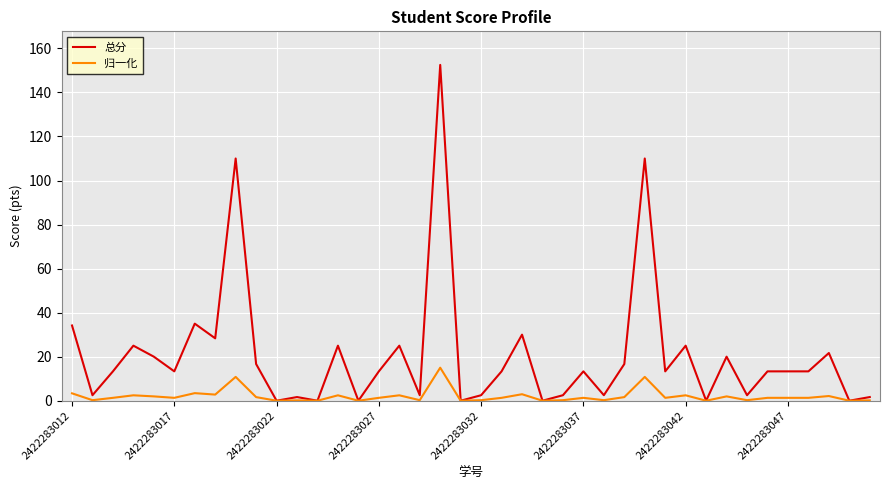

What is the maximum value shown in the chart?

152.5